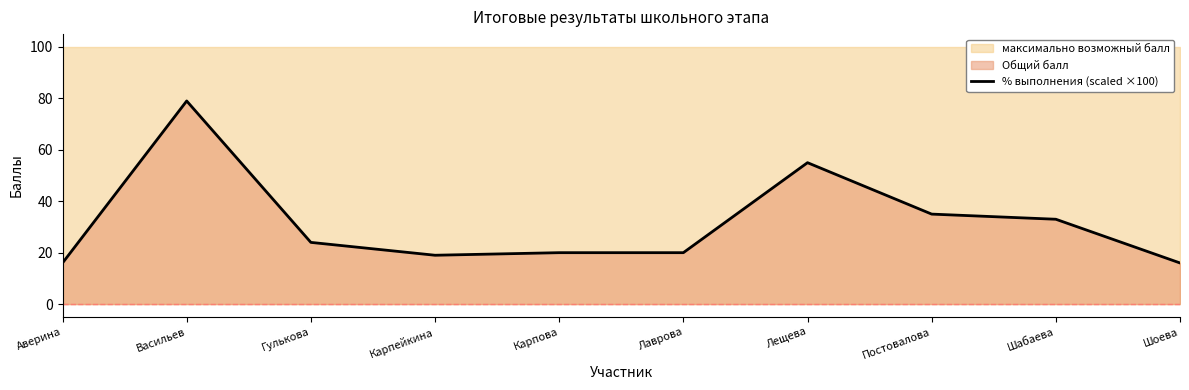

At which category does the chart reach its peak across all series?

Васильев